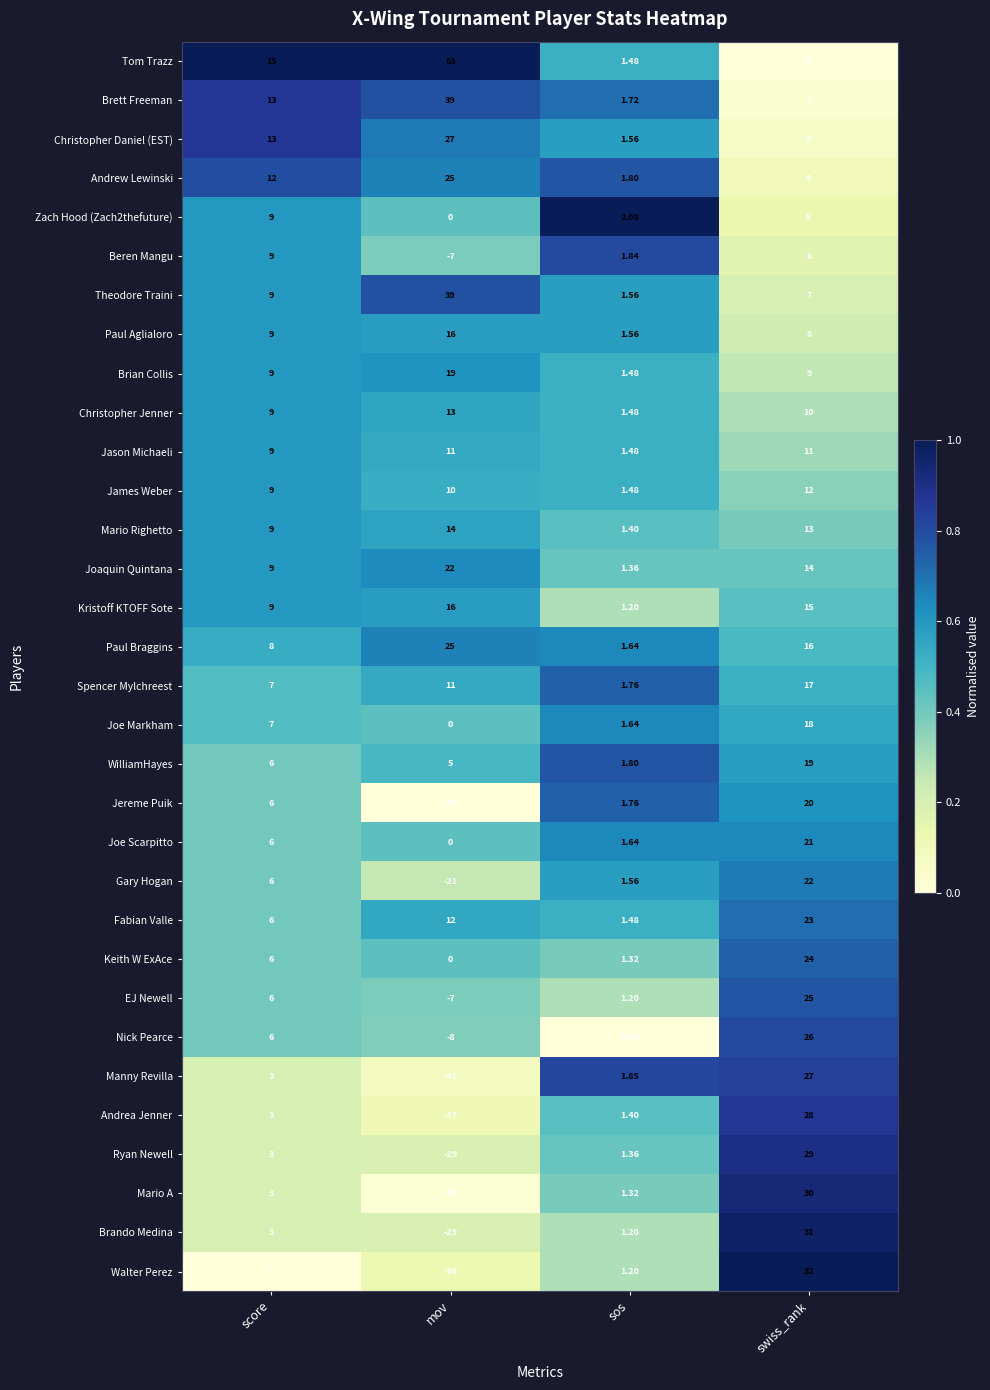

At which category is the sum across all series the highest?

swiss_rank